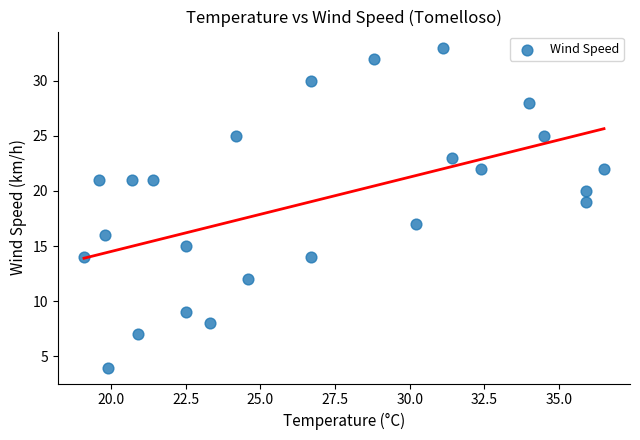

What is the range of Y values (max minus min)?

29